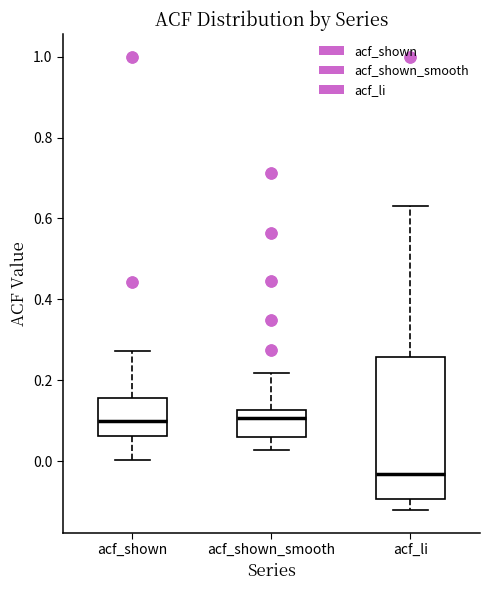

Where does the median line of the box for acf_li sit on the y-axis? The values are not printed on the chart, so give them approximately, as read against the axis.

-0.04